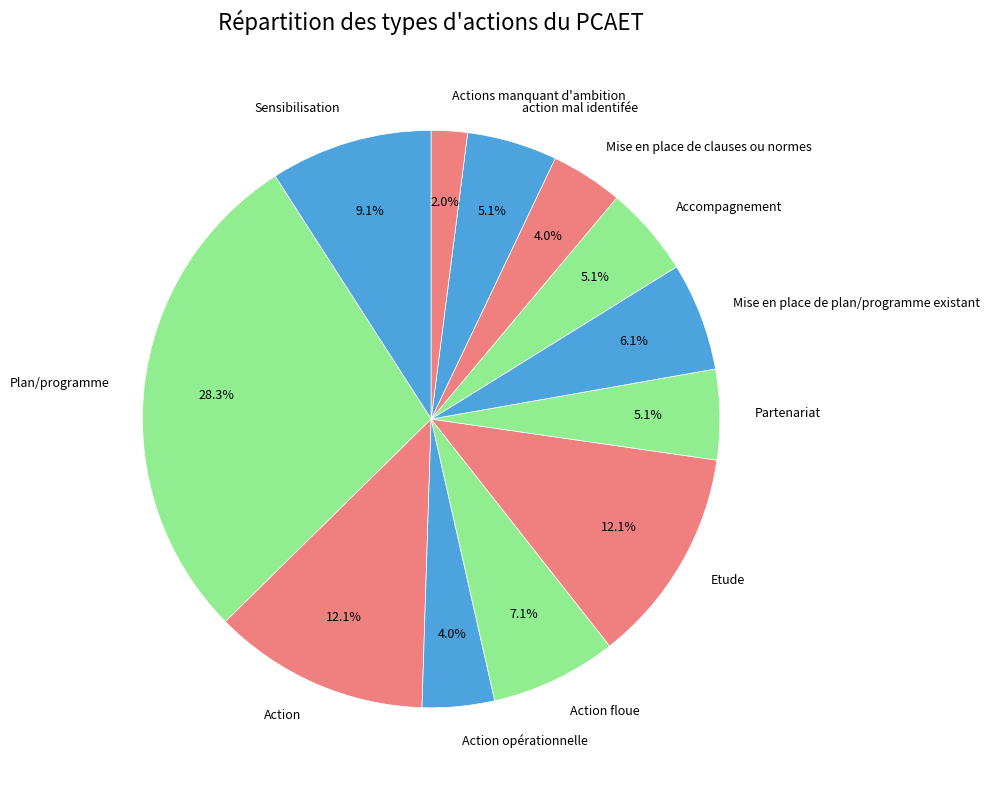

Does Mise en place de clauses ou normes account for over 50% of the chart?

No